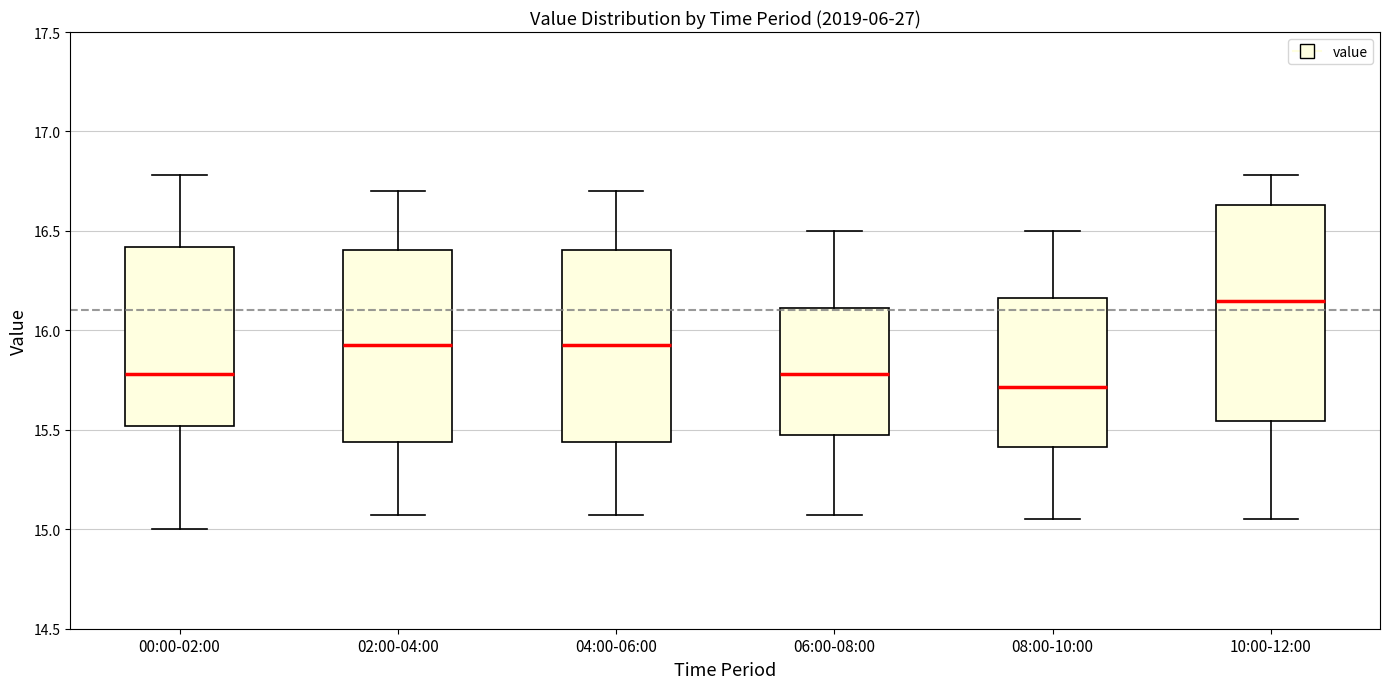

Reading left to right, read every box against the y-axis: the position of its median line, the range the box covers, and the ends of its whiskers. The values are not printed on the chart, so give them approximately, as read against the axis.

00:00-02:00: median 15.80, box 15.50 to 16.40, whiskers 15.00 to 16.80
02:00-04:00: median 15.95, box 15.45 to 16.40, whiskers 15.05 to 16.70
04:00-06:00: median 15.95, box 15.45 to 16.40, whiskers 15.05 to 16.70
06:00-08:00: median 15.80, box 15.45 to 16.10, whiskers 15.05 to 16.50
08:00-10:00: median 15.70, box 15.40 to 16.15, whiskers 15.05 to 16.50
10:00-12:00: median 16.15, box 15.55 to 16.65, whiskers 15.05 to 16.80